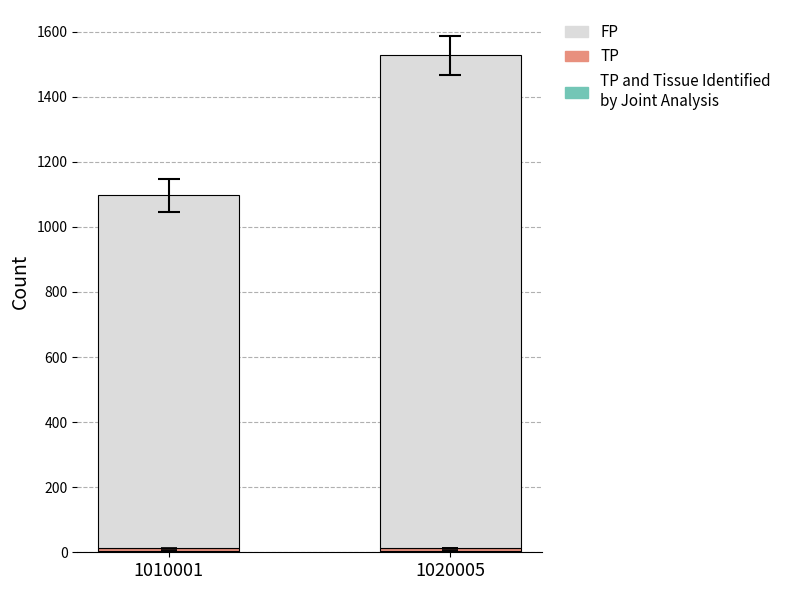

At which category is the sum across all series the highest?

1020005